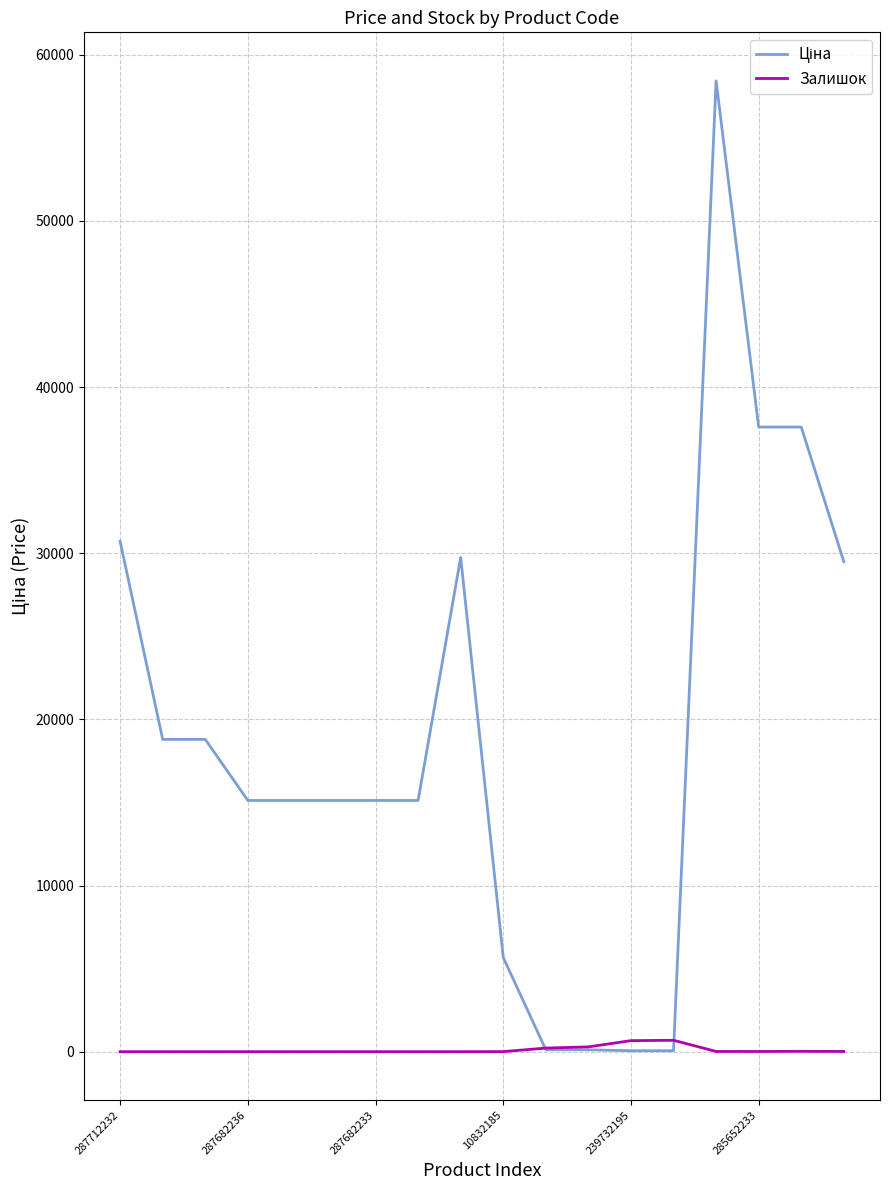

What is the greatest value displayed?

58426.5